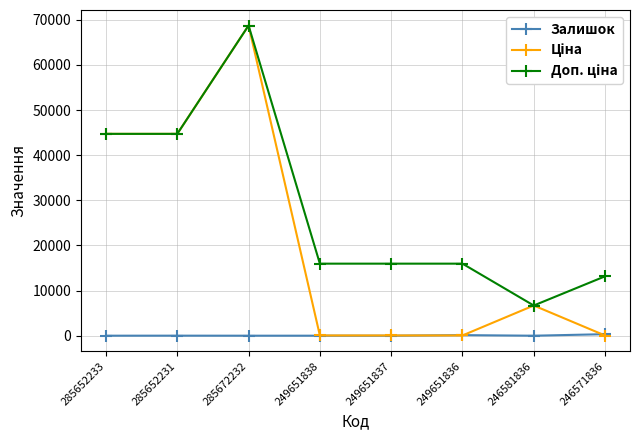

True or false: Залишок has a value of 14.0 at 246581836.

True